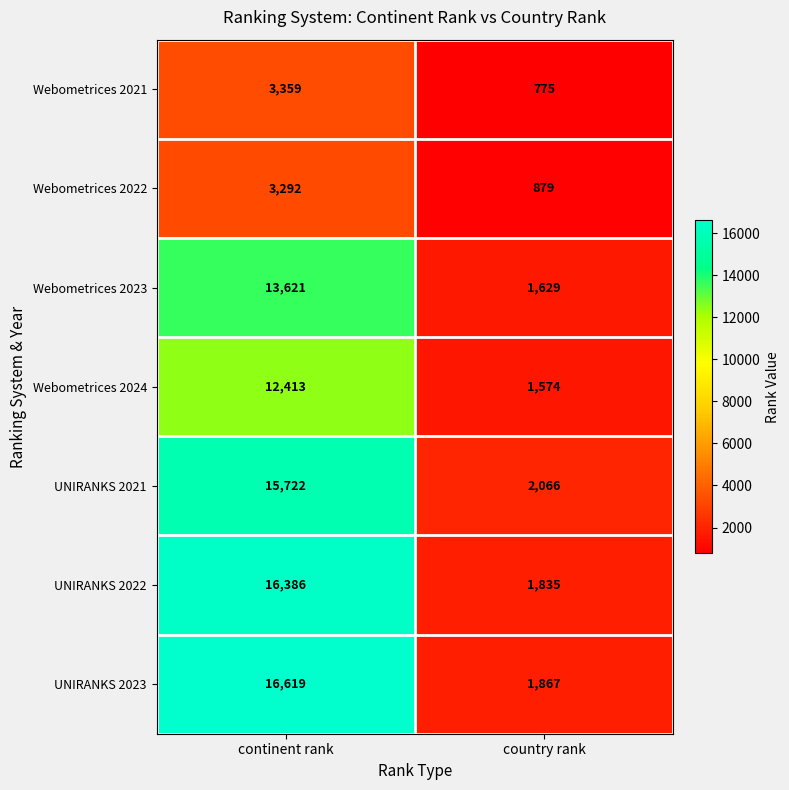

Read the UNIRANKS 2021 value at continent rank, to the nearest 10.

15720